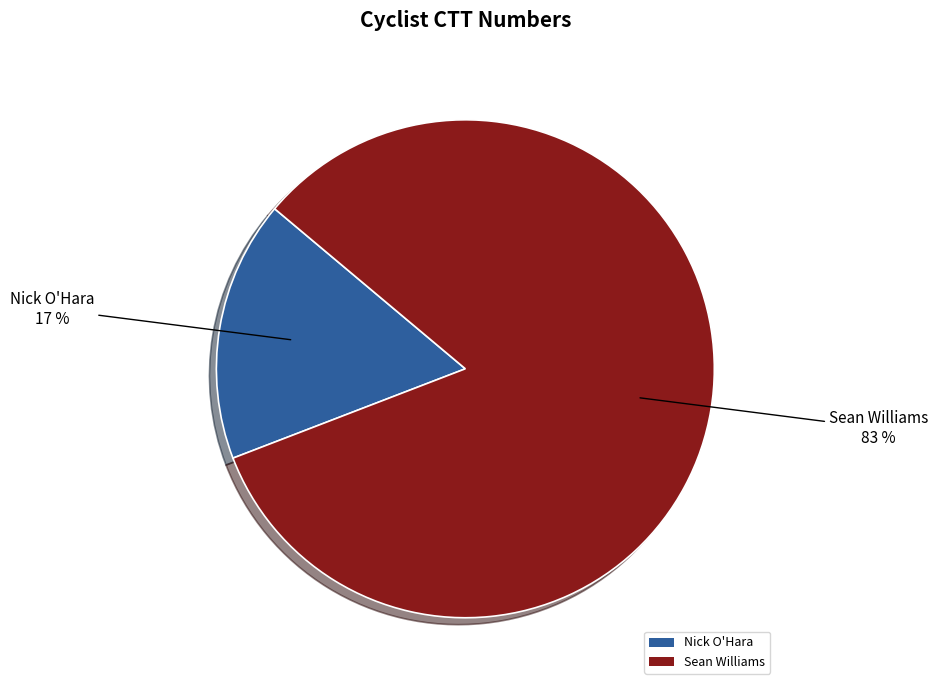

Count the number of slices in the pie.

2